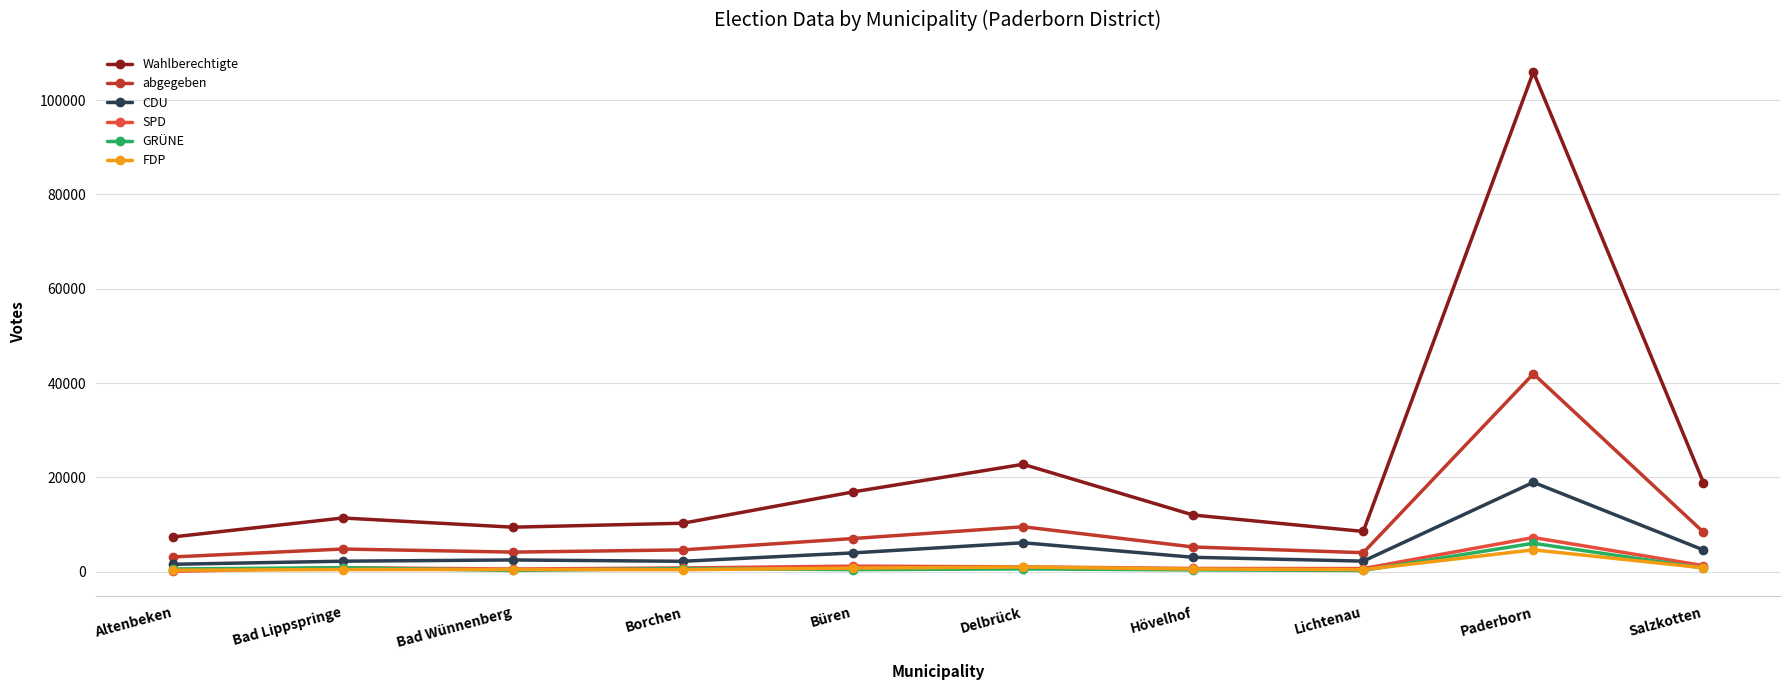

What is the value of the CDU point at the 1st from the left?

1579